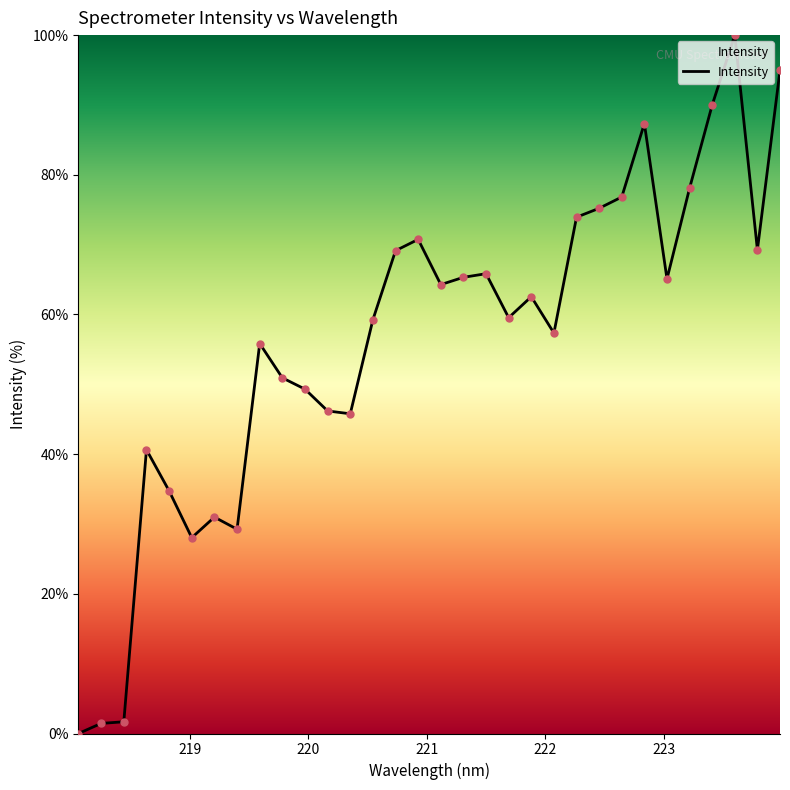

What is the difference between the maximum and minimum values?

100.0